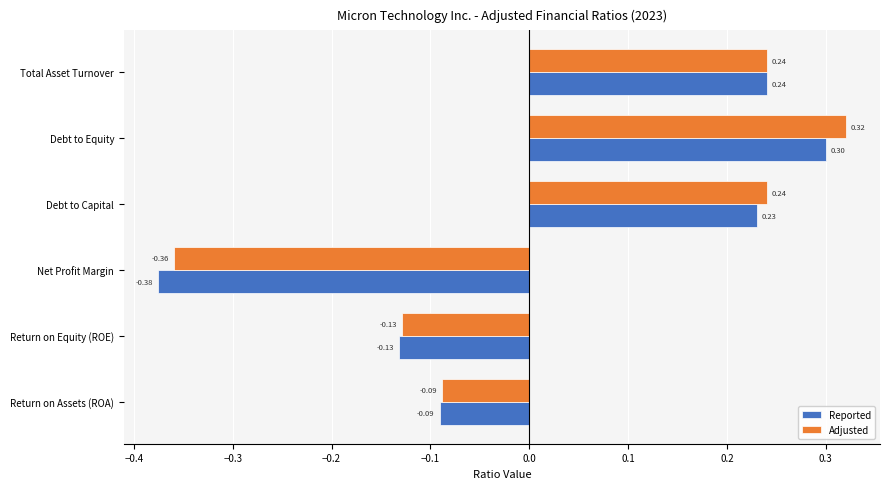

At how many categories does at least one series exceed 0?

3